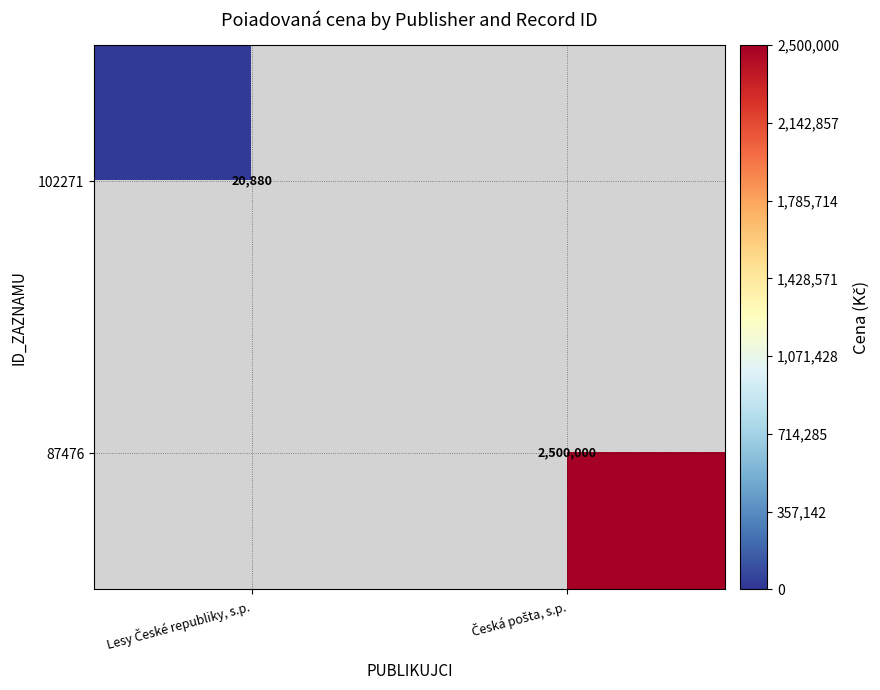

Between Lesy České republiky, s.p. and Česká pošta, s.p., which is larger?

Česká pošta, s.p.